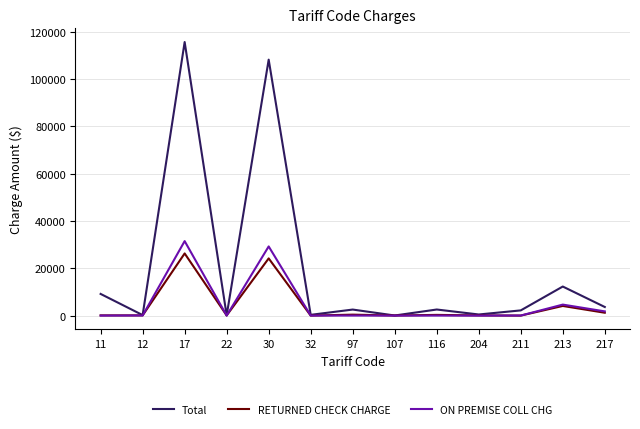

Which series has the largest total across all categories?

Total